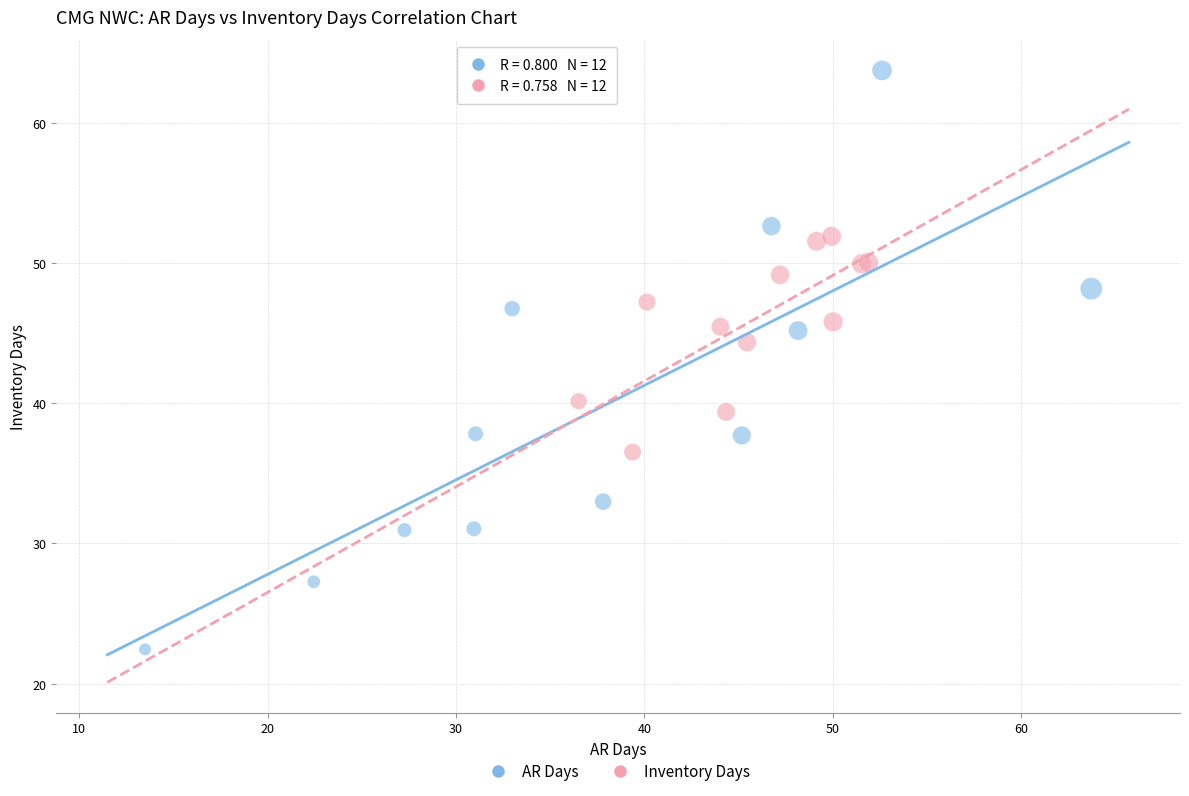

Which series contains the lowest Y value?

AR Days